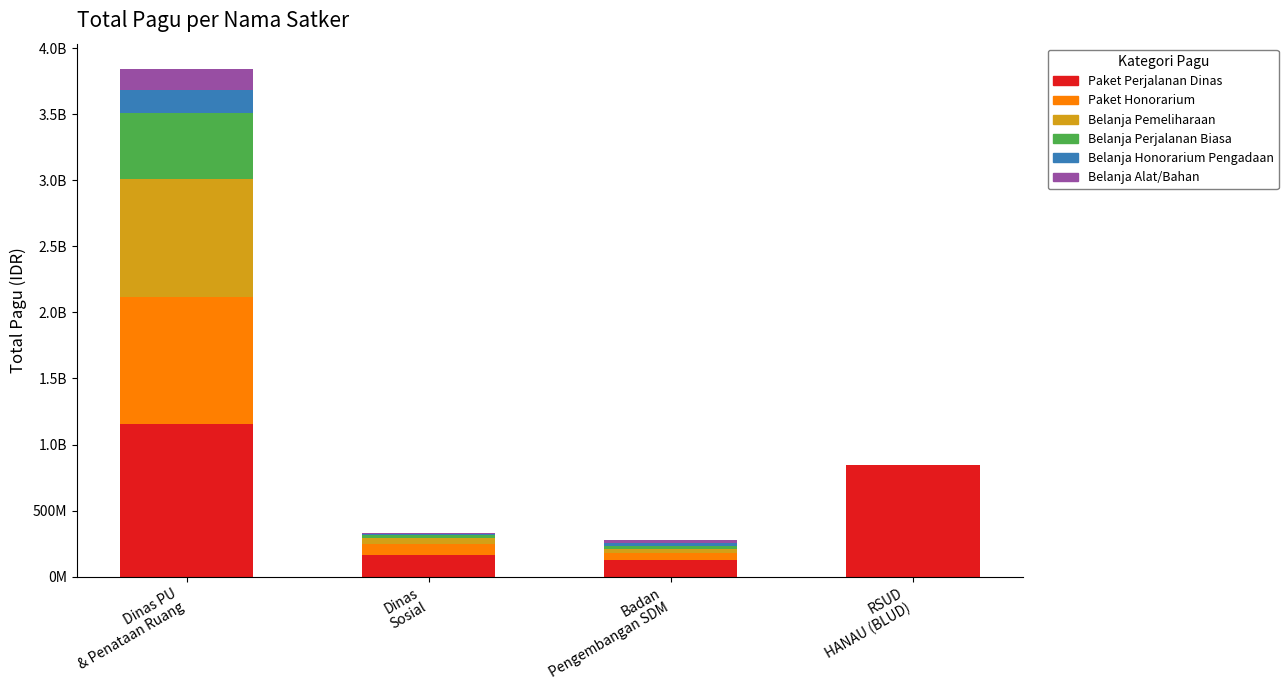

What are all the series names shown in the legend?

Paket Perjalanan Dinas, Paket Honorarium, Belanja Pemeliharaan, Belanja Perjalanan Biasa, Belanja Honorarium Pengadaan, Belanja Alat/Bahan